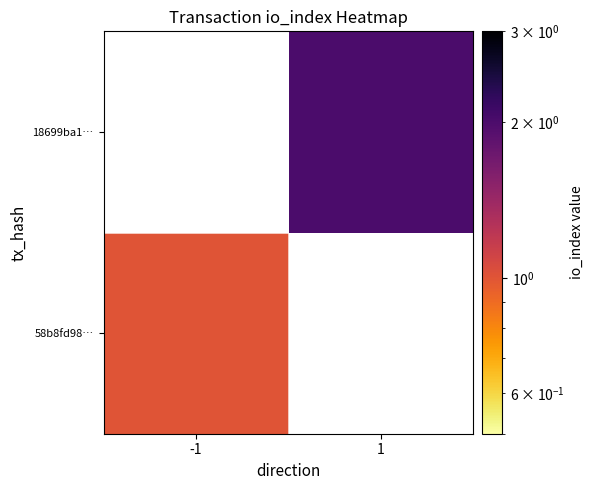

Which series has the widest spread of values?

58b8fd98…